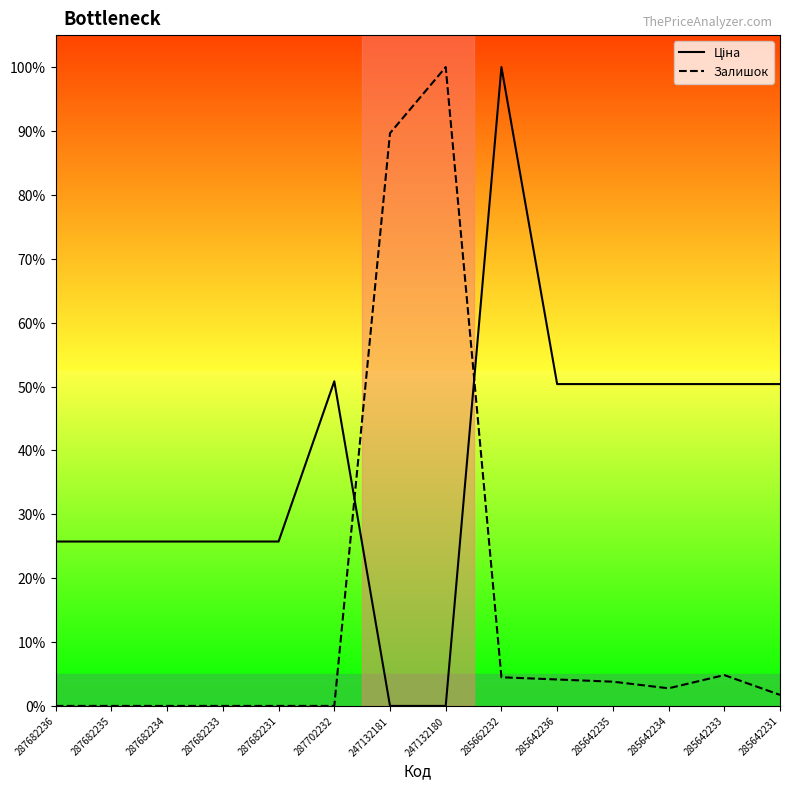

What is the average value of the Залишок series?

15.1